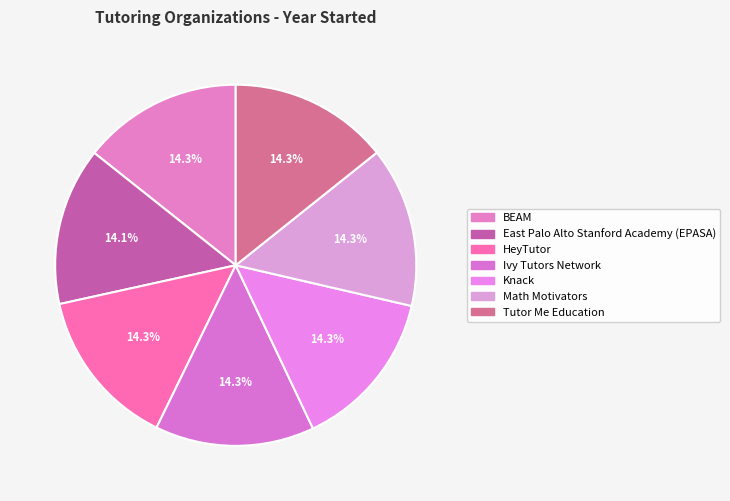

What percentage do East Palo Alto Stanford Academy (EPASA) and HeyTutor together represent?

28.5%